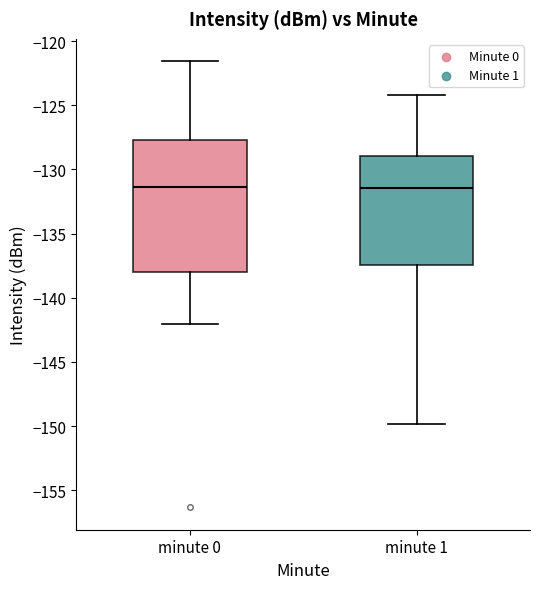

Where does the upper whisker of the box for minute 0 end on the y-axis? The values are not printed on the chart, so give them approximately, as read against the axis.

-121.5